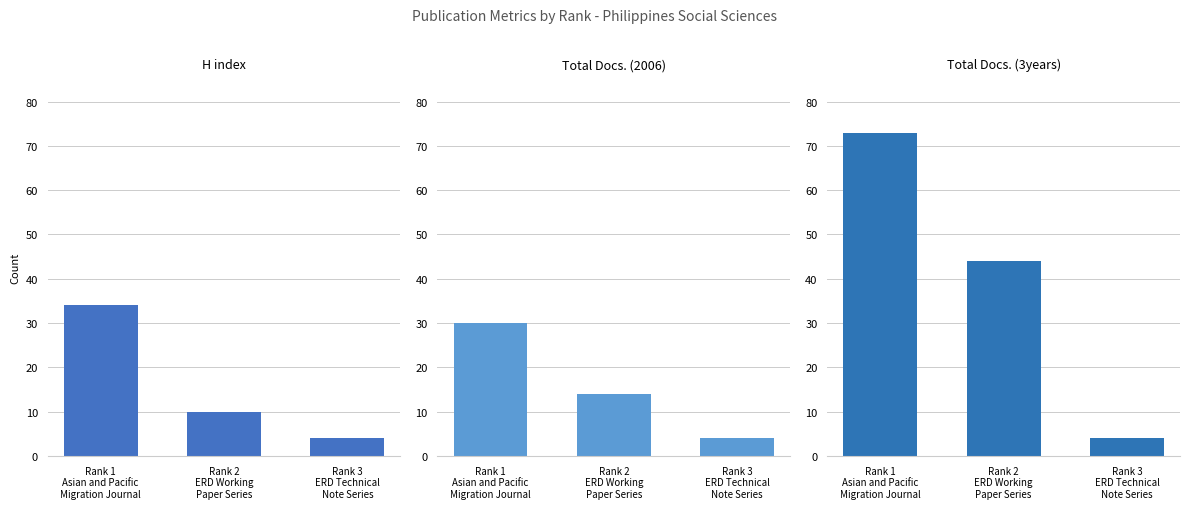

What is the label of the 1st bar from the left?

Rank 1
Asian and Pacific
Migration Journal